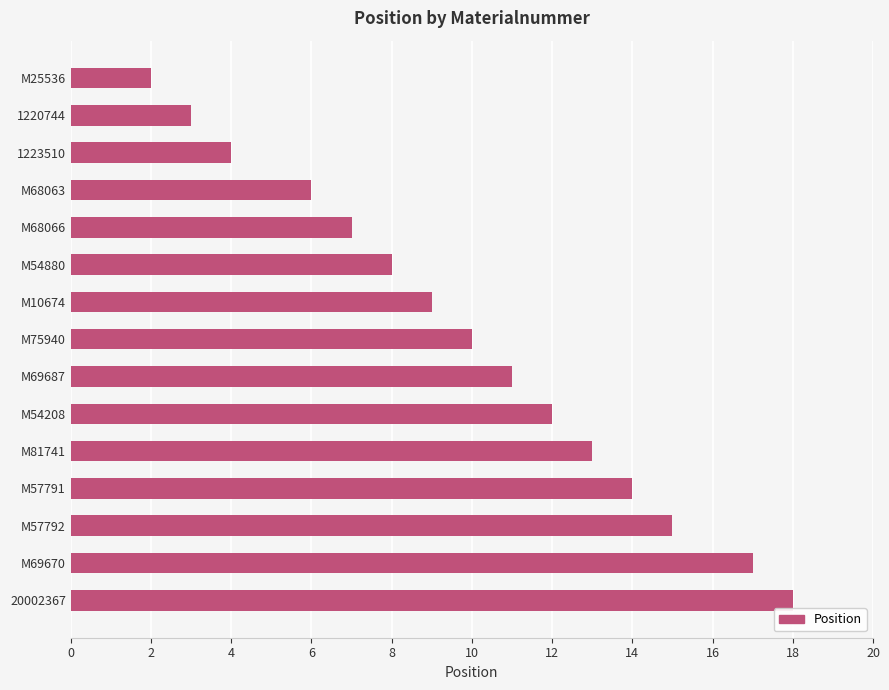

Between M57792 and 1223510, which is larger?

M57792